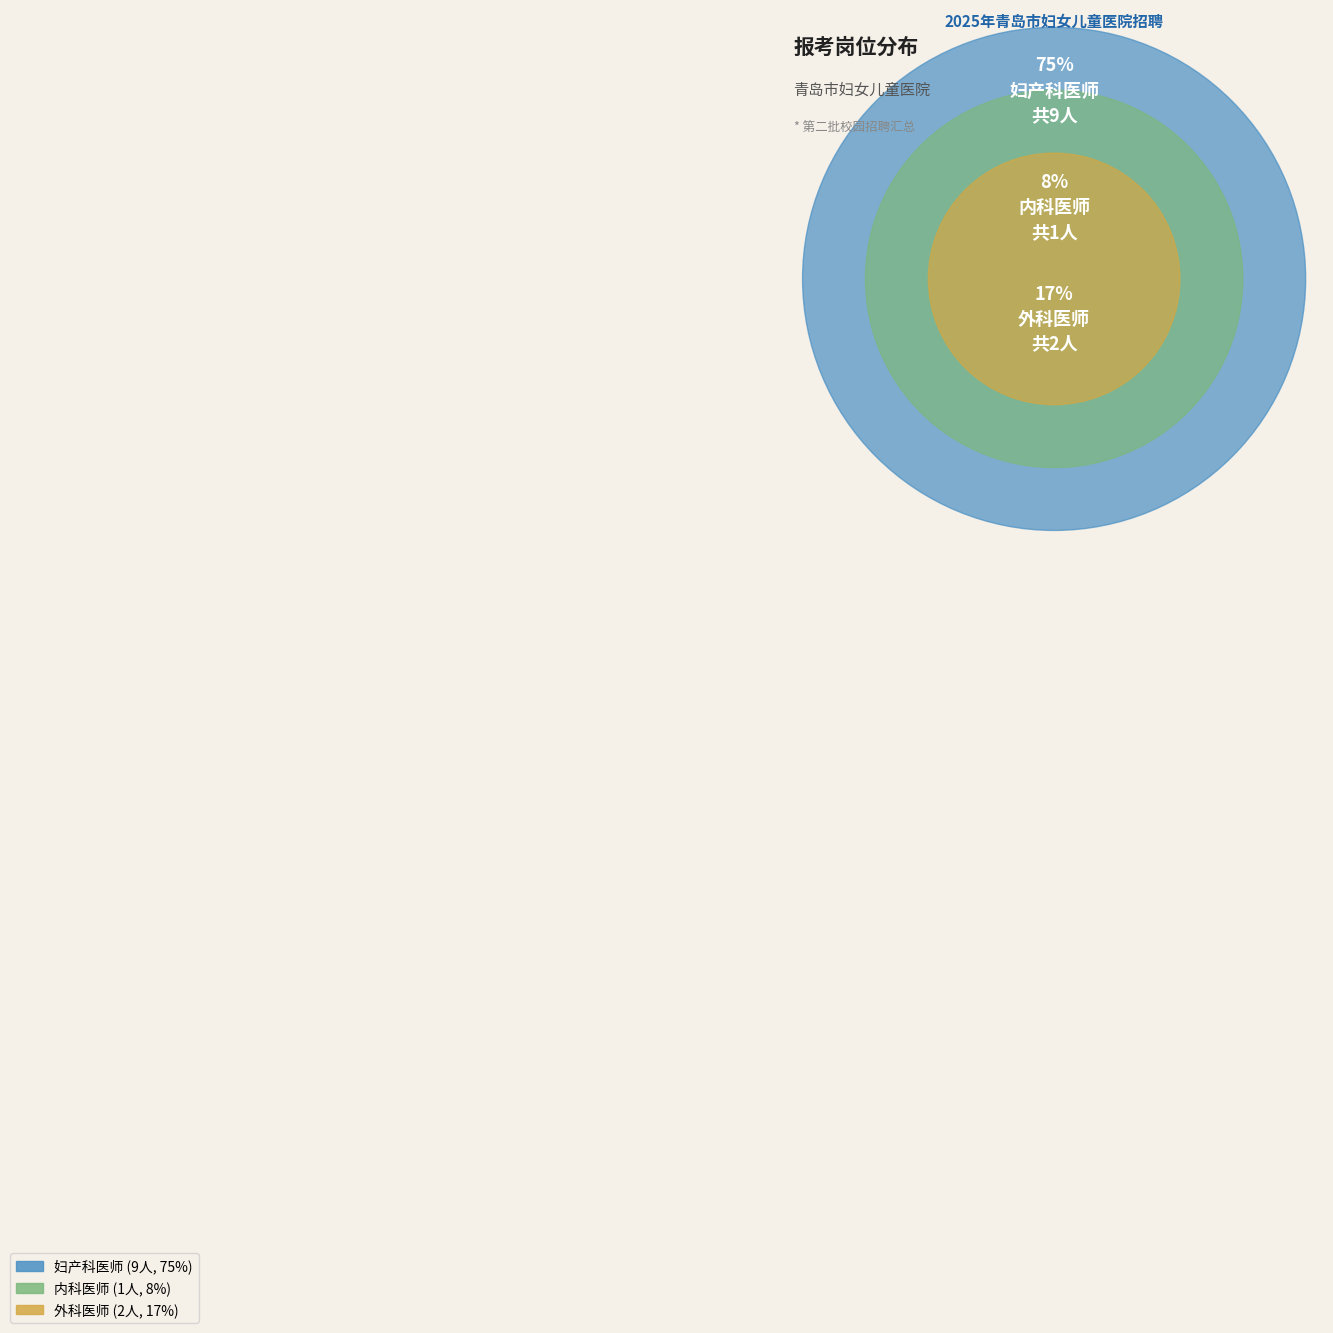

Which slice represents more than half of the pie?

妇产科医师